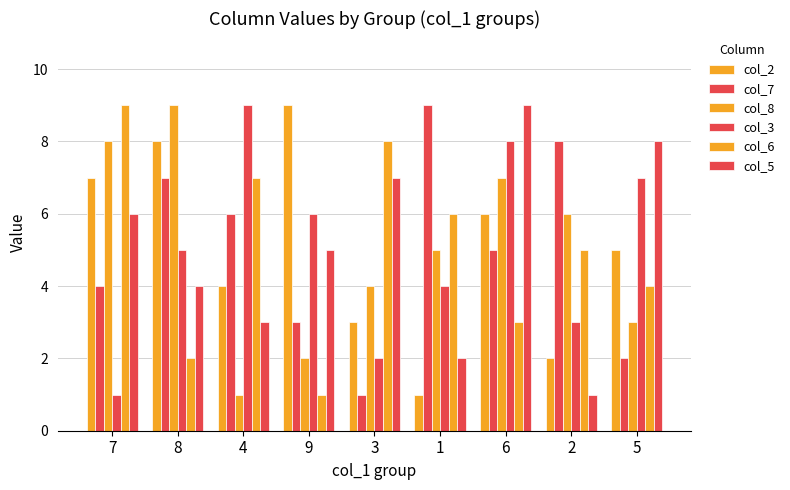

How many bars are there in each group?

6